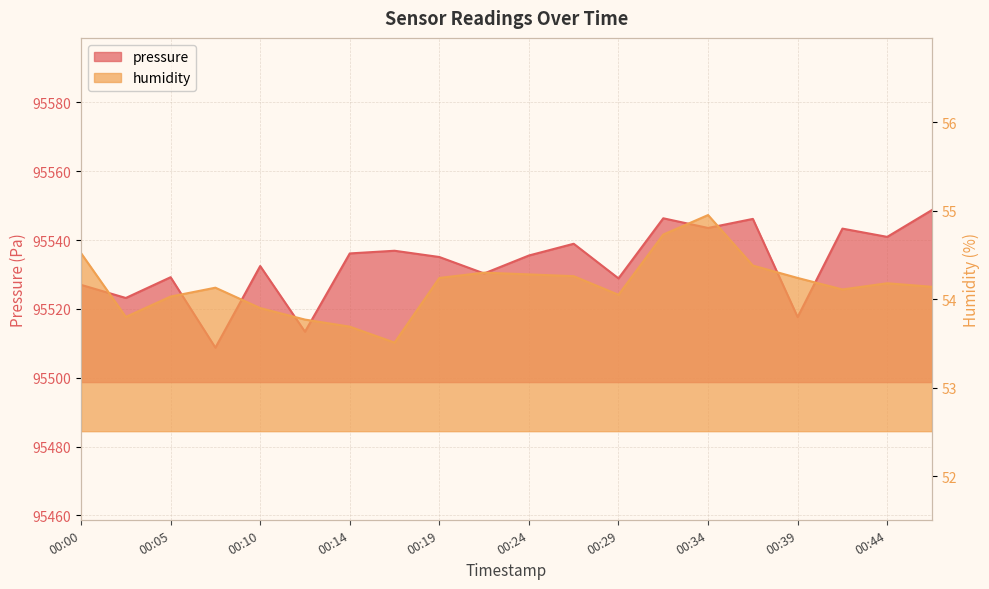

At which category is the sum across all series the highest?

00:46